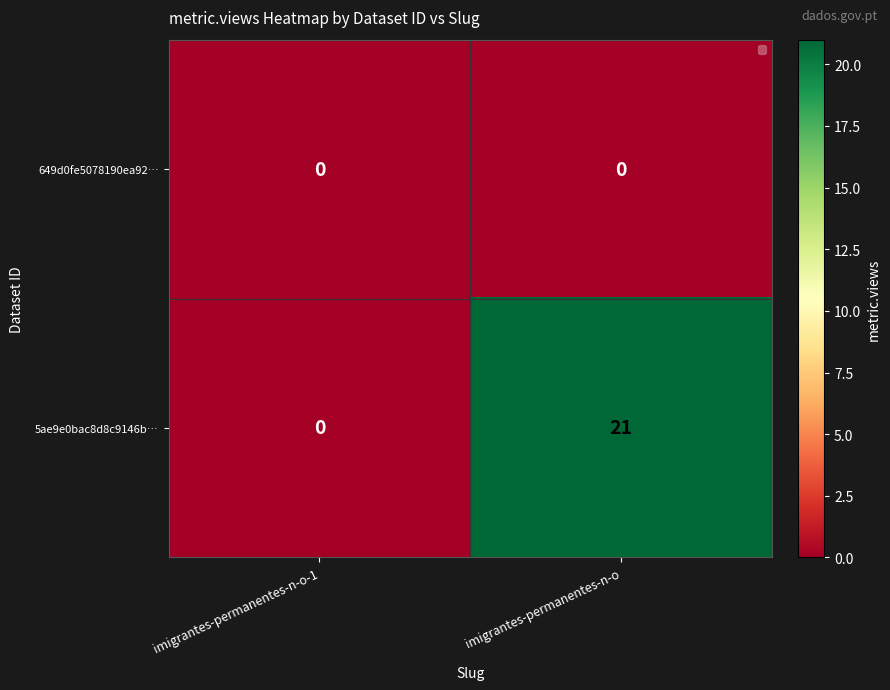

At which category does the chart reach its peak across all series?

imigrantes-permanentes-n-o